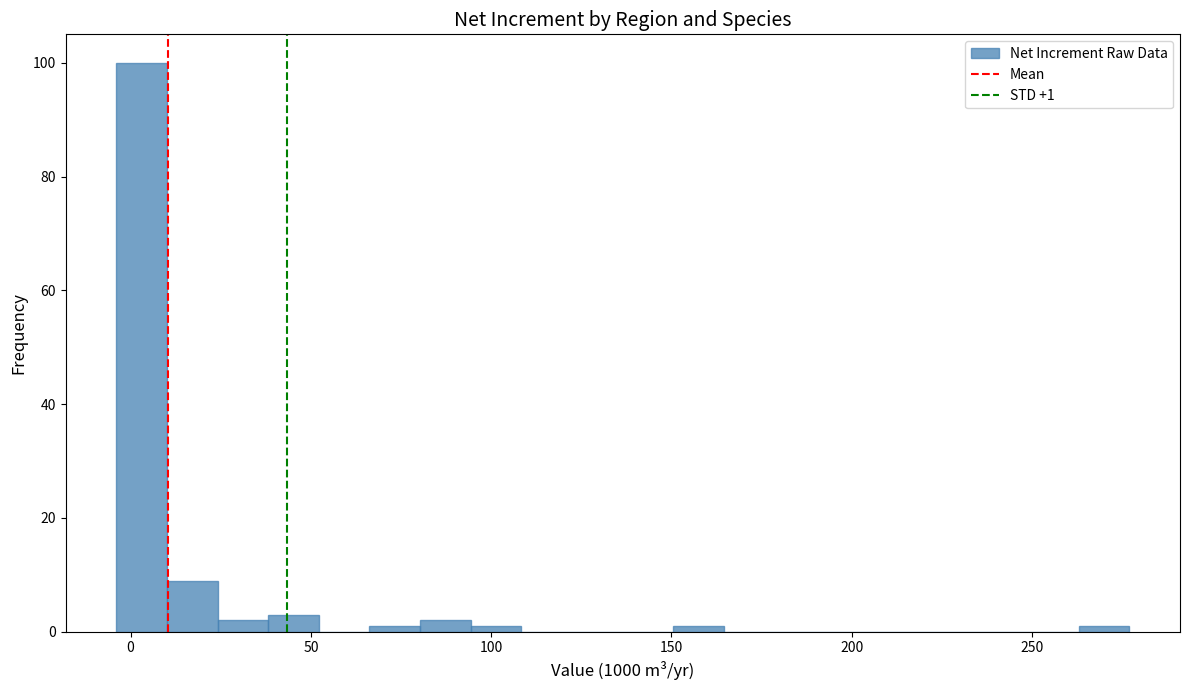

Read against the x-axis, roughly where is the centre of the tallest bar?

5